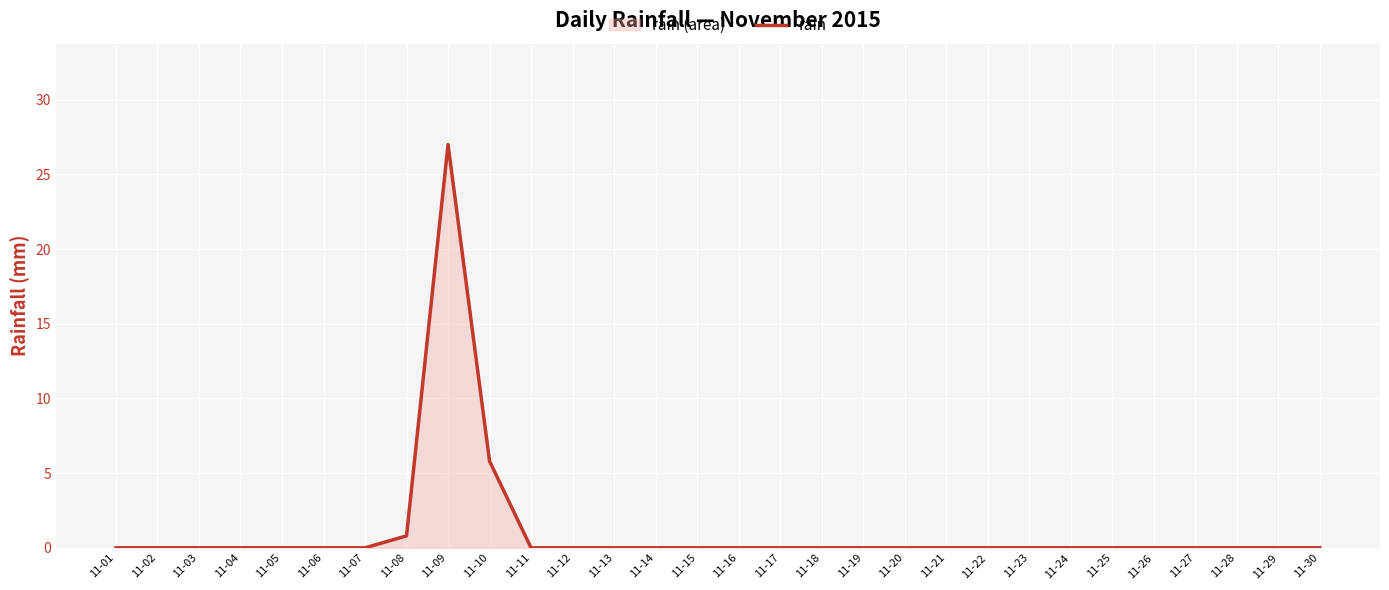

Reading right to left, what are all the values shown in this chart?

0.0	0.0	0.0	0.0	0.0	0.0	0.0	0.0	0.0	0.0	0.0	0.0	0.0	0.0	0.0	0.0	0.0	0.0	0.0	0.0	5.8	27.0	0.8	0.0	0.0	0.0	0.0	0.0	0.0	0.0